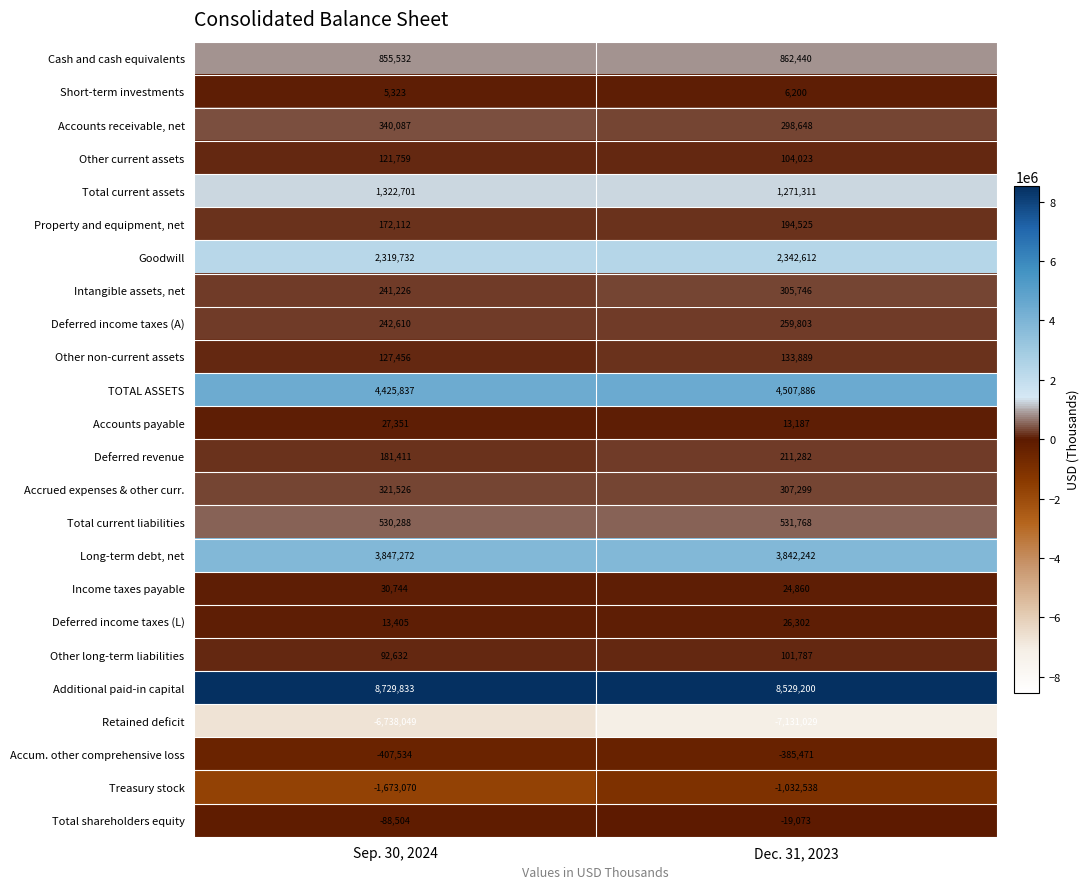

What is the average value of the Short-term investments series?

5762